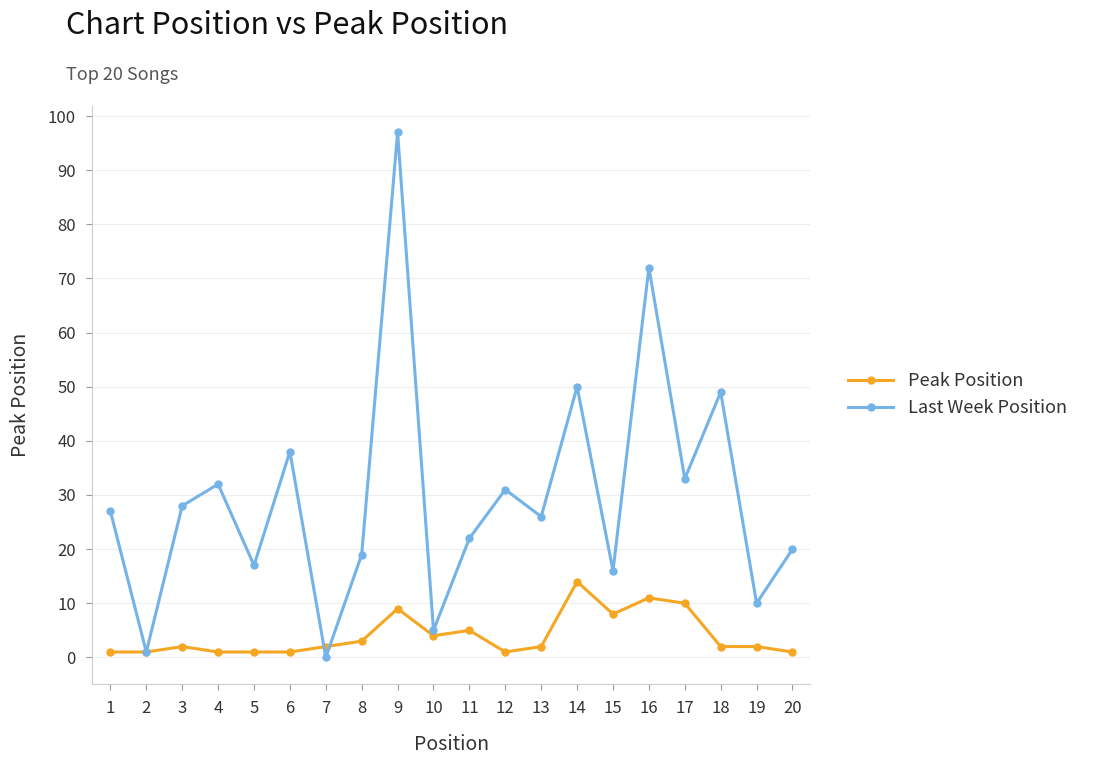

Is the value of Last Week Position at 17 greater than the value of Peak Position at 15?

Yes